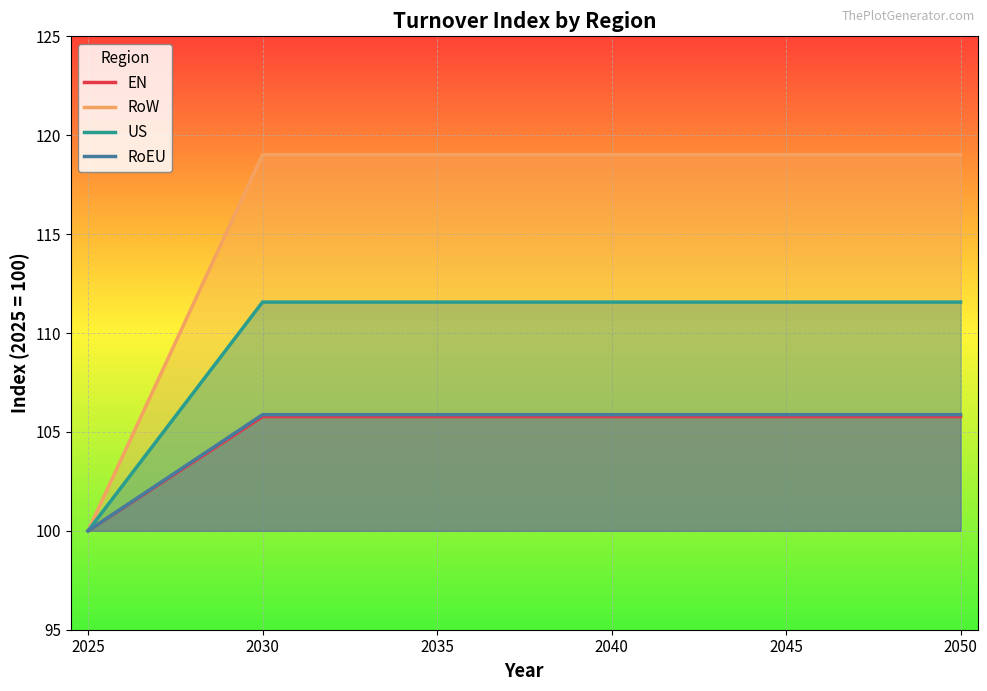

Which series changed the most between 2035 and 2040?

RoEU